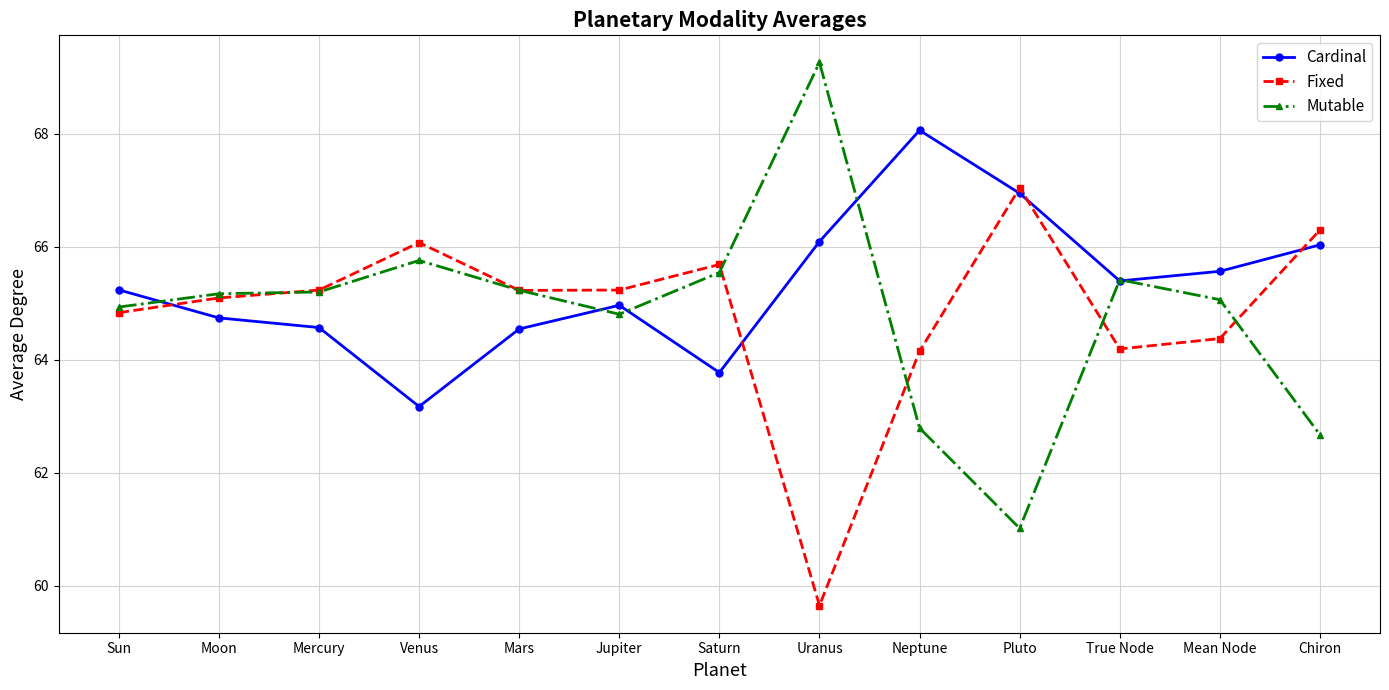

Does the chart display data point markers on the line(s)?

Yes